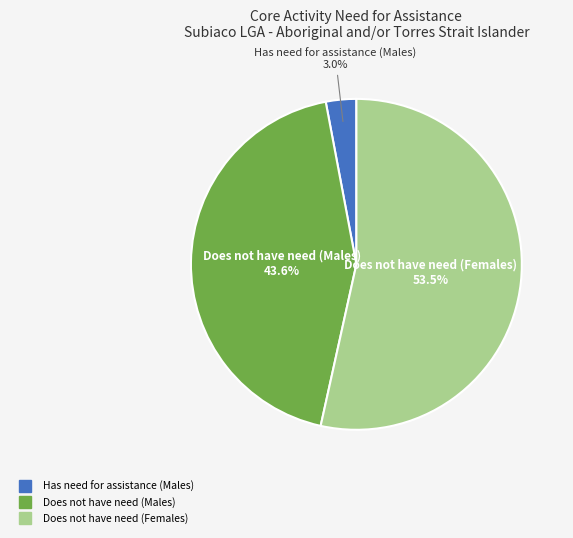

How many segments does this pie chart have?

3